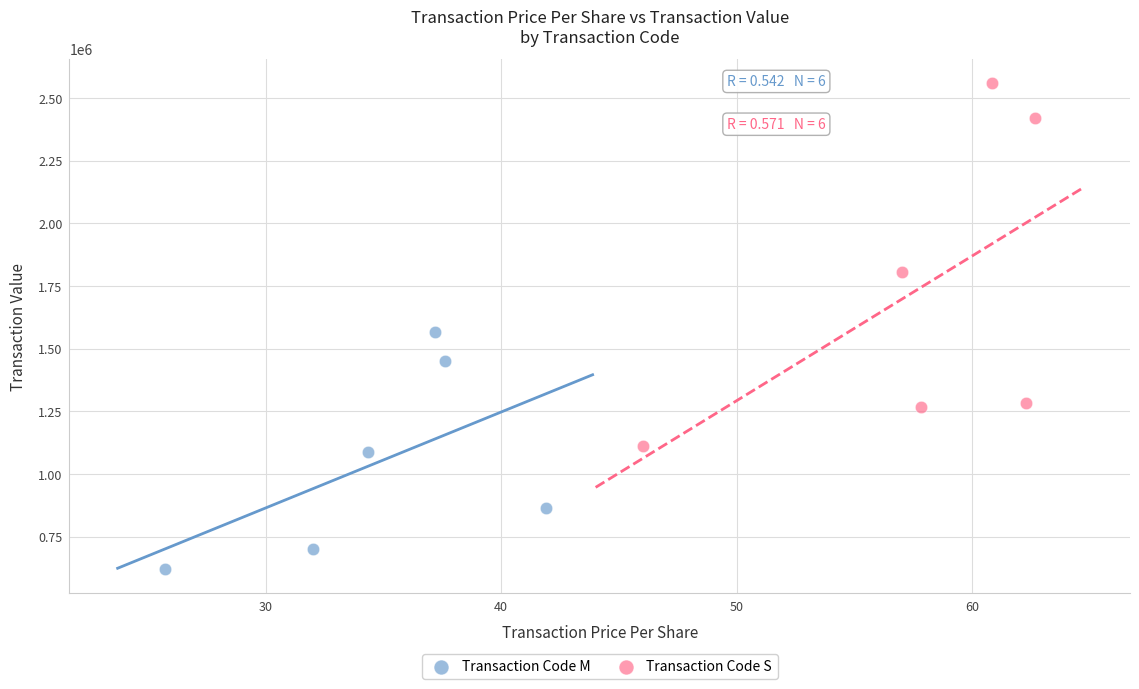

Which series contains the lowest Y value?

Transaction Code M